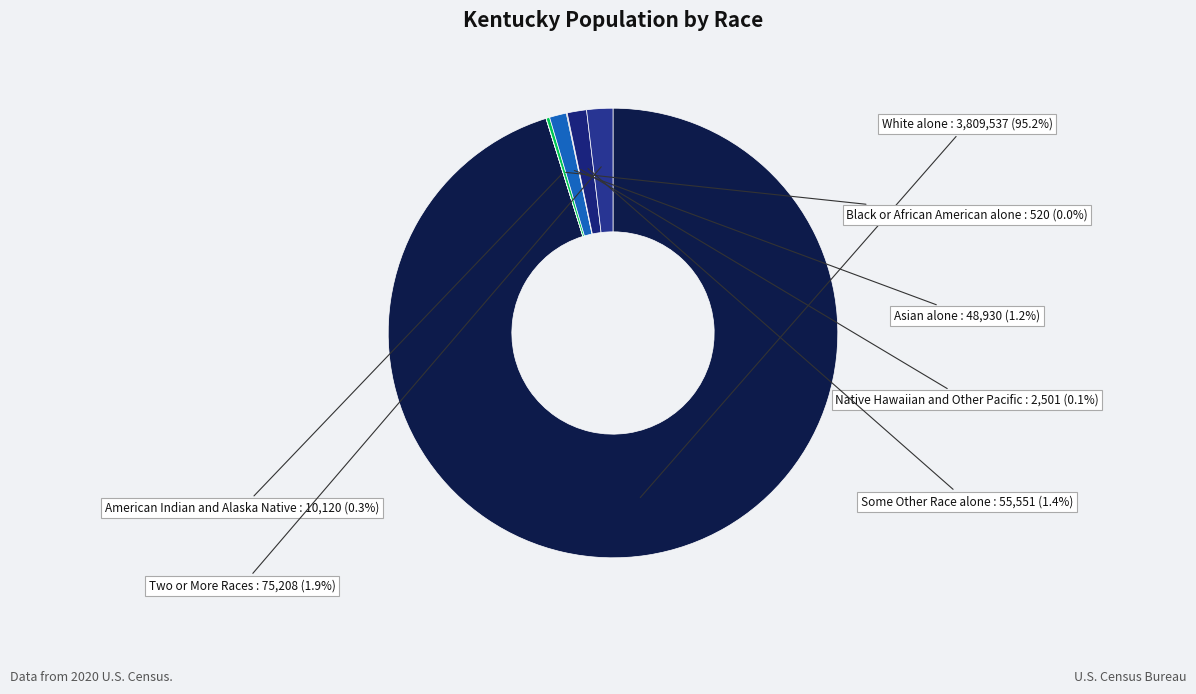

Between White alone and Some Other Race alone, which is larger?

White alone